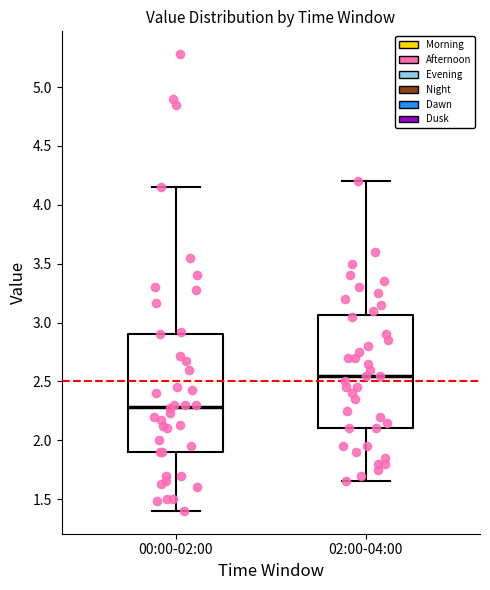

Reading left to right, read every box against the y-axis: the position of its median line, the range the box covers, and the ends of its whiskers. The values are not printed on the chart, so give them approximately, as read against the axis.

00:00-02:00: median 2.30, box 1.90 to 2.90, whiskers 1.40 to 4.15
02:00-04:00: median 2.55, box 2.10 to 3.05, whiskers 1.65 to 4.20